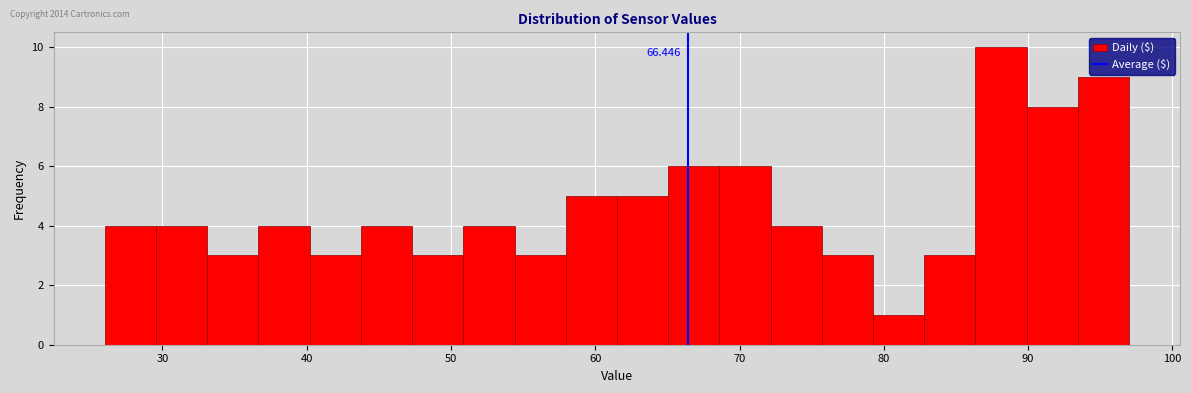

Read against the x-axis, roughly where is the centre of the tallest bar?

88